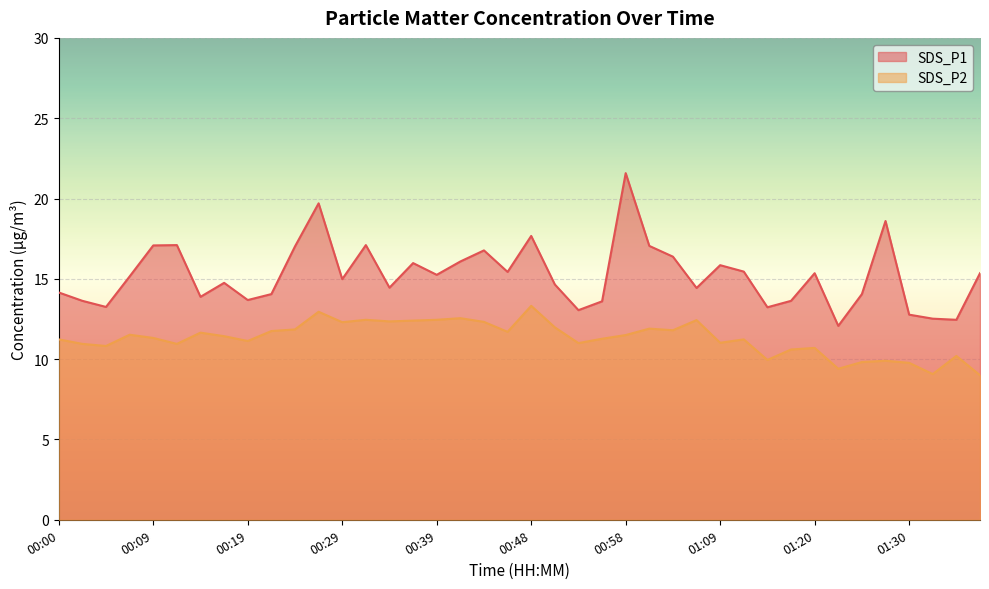

What position from the right is 01:30?

4